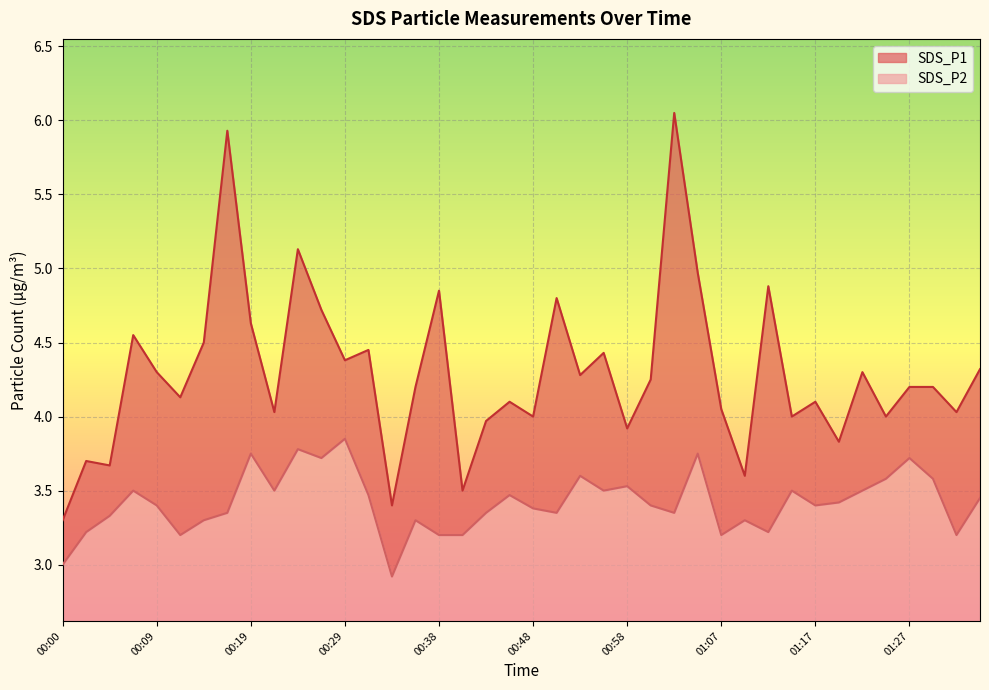

Reading left to right, transcribe all the data shown in this chart.

SDS_P1: 00:00=3.3	00:02=3.7	00:04=3.7	00:07=4.5	00:09=4.3	00:12=4.1	00:14=4.5	00:16=5.9	00:19=4.6	00:21=4.0	00:24=5.1	00:26=4.7	00:29=4.4	00:31=4.5	00:33=3.4	00:36=4.2	00:38=4.8	00:41=3.5	00:43=4.0	00:46=4.1	00:48=4.0	00:50=4.8	00:53=4.3	00:55=4.4	00:58=3.9	01:00=4.2	01:03=6.0	01:05=5.0	01:07=4.0	01:10=3.6	01:12=4.9	01:15=4.0	01:17=4.1	01:20=3.8	01:22=4.3	01:24=4.0	01:27=4.2	01:29=4.2	01:32=4.0	01:34=4.3
SDS_P2: 00:00=3.0	00:02=3.2	00:04=3.3	00:07=3.5	00:09=3.4	00:12=3.2	00:14=3.3	00:16=3.4	00:19=3.8	00:21=3.5	00:24=3.8	00:26=3.7	00:29=3.9	00:31=3.5	00:33=2.9	00:36=3.3	00:38=3.2	00:41=3.2	00:43=3.4	00:46=3.5	00:48=3.4	00:50=3.4	00:53=3.6	00:55=3.5	00:58=3.5	01:00=3.4	01:03=3.4	01:05=3.8	01:07=3.2	01:10=3.3	01:12=3.2	01:15=3.5	01:17=3.4	01:20=3.4	01:22=3.5	01:24=3.6	01:27=3.7	01:29=3.6	01:32=3.2	01:34=3.5